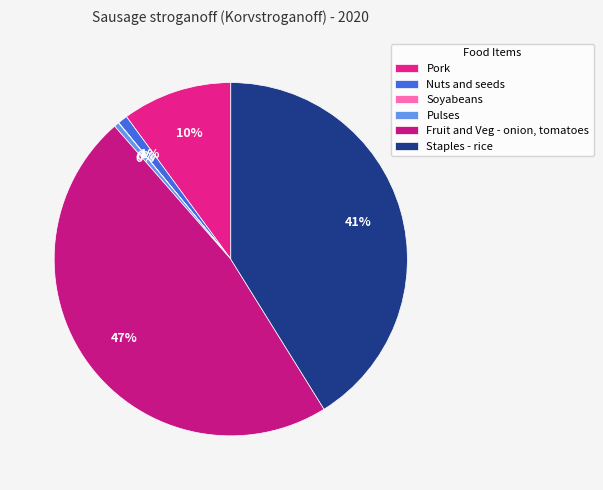

What is the largest slice in the pie chart?

Fruit and Veg - onion, tomatoes